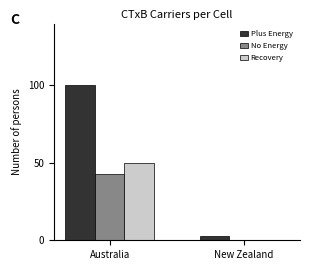

Which series has the largest total across all categories?

Plus Energy